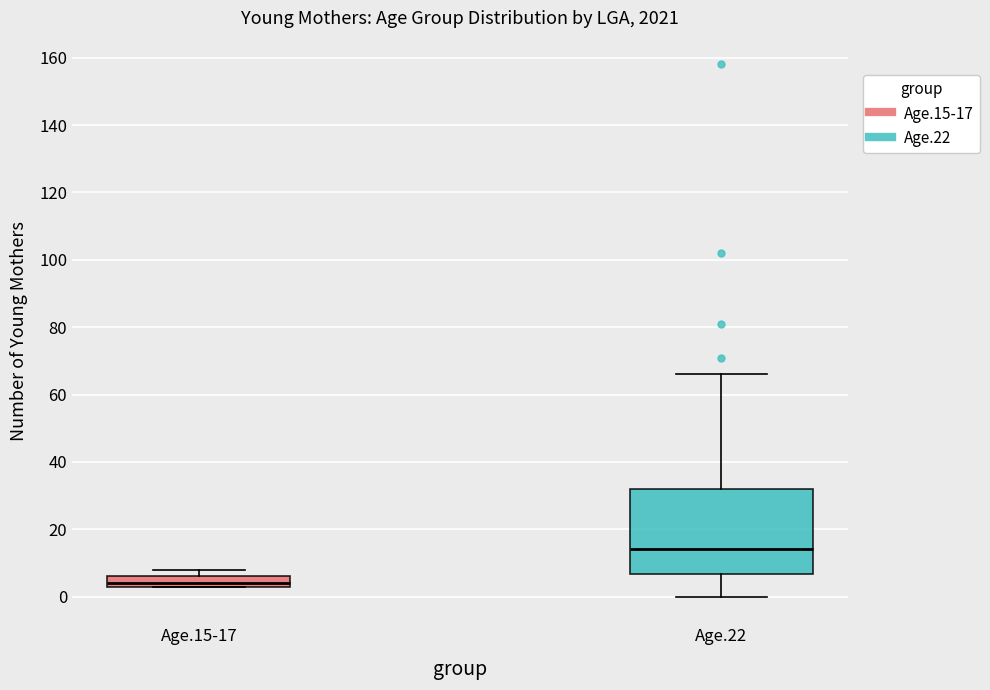

Comparing the boxes themselves (not the whiskers), which one is the tallest?

Age.22